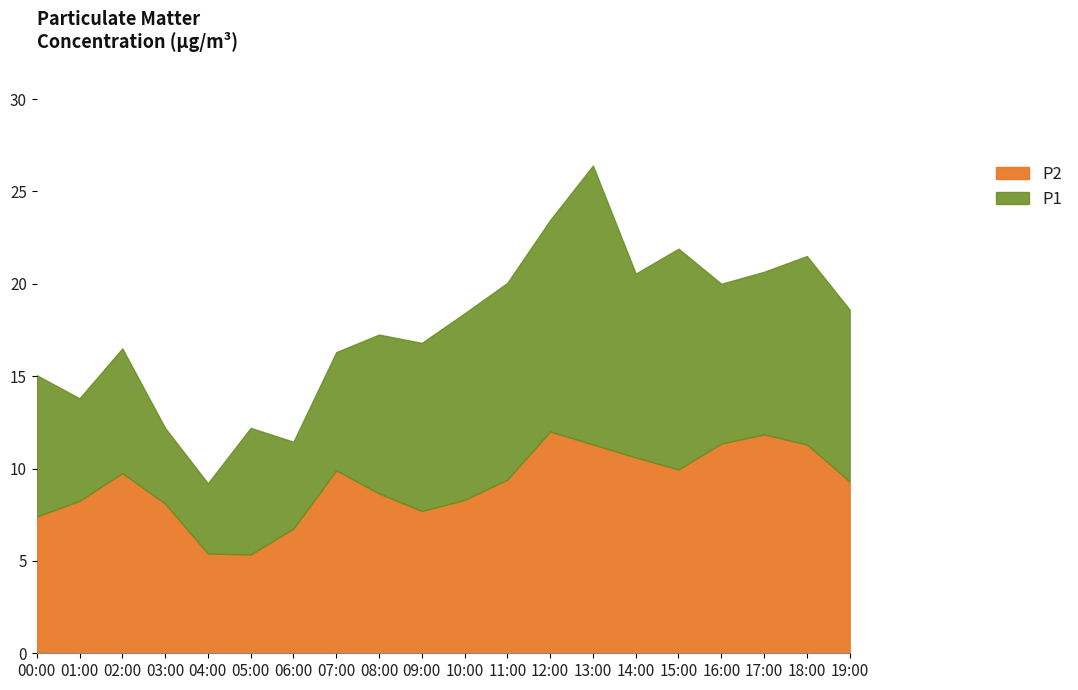

What are all the series names shown in the legend?

P2, P1